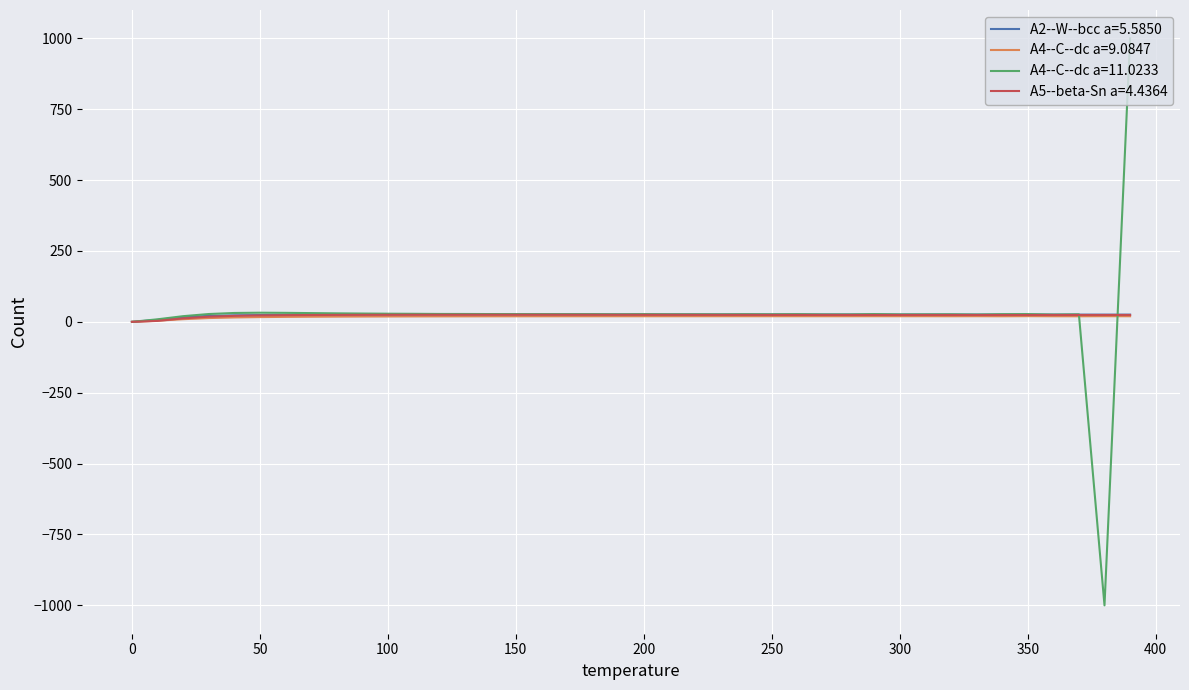

Which series has the widest spread of values?

A4--C--dc a=11.0233